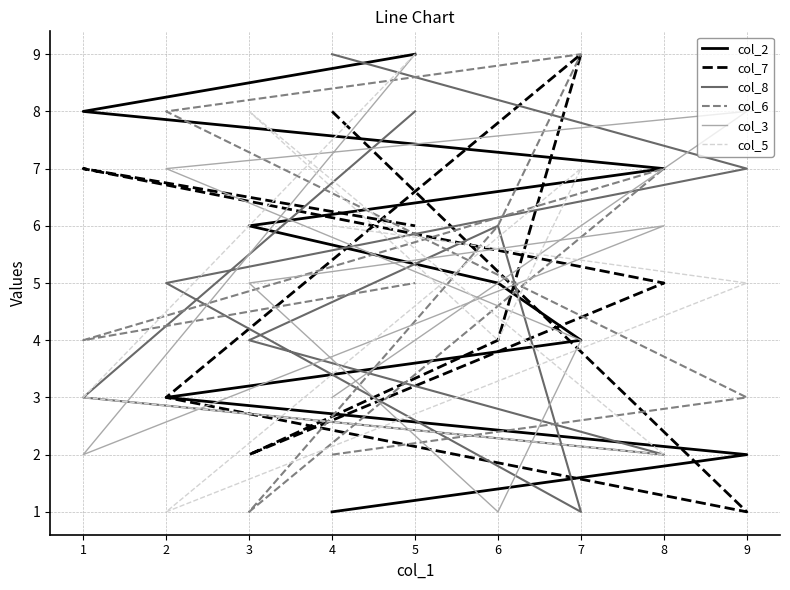

Which has a higher value, 1 or 3?

1